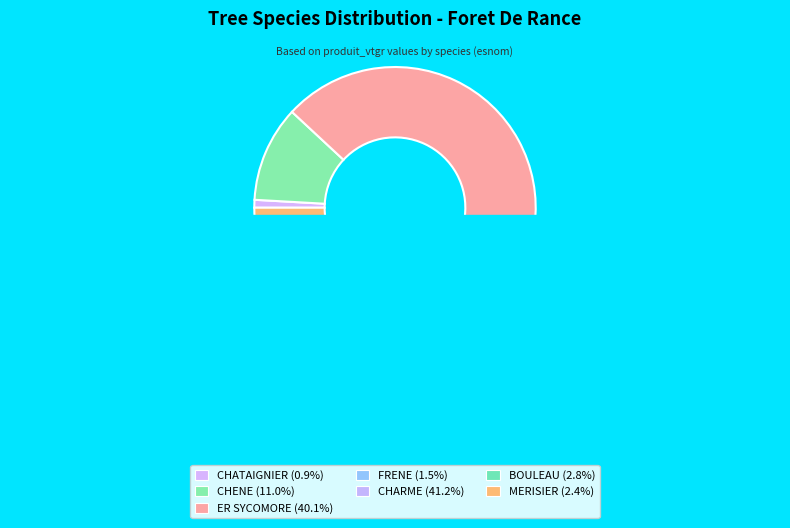

To the nearest percent, what portion does CHARME represent?

41%